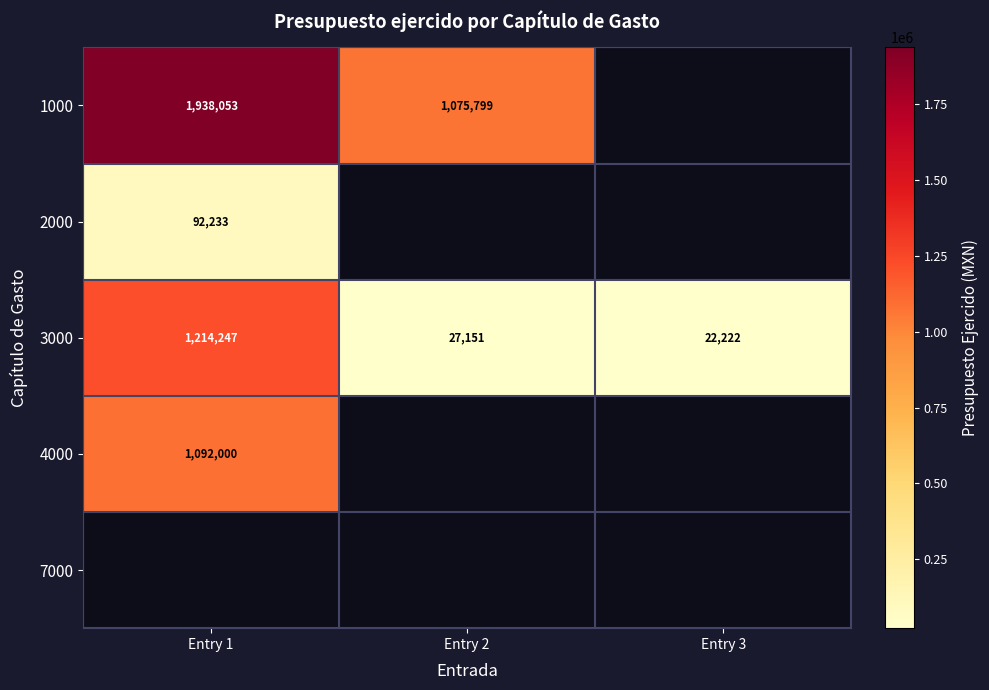

What is the minimum value shown in the chart?

22222.2